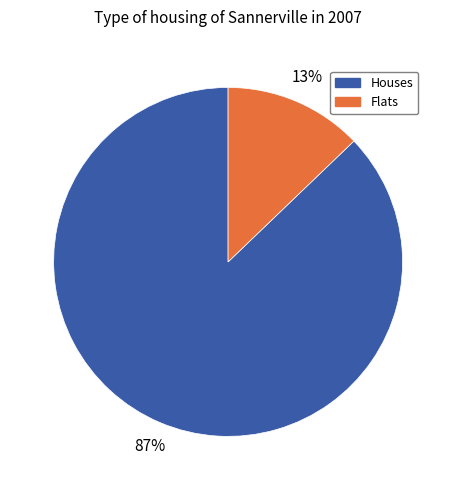

To the nearest percent, what is the average slice percentage?

50%